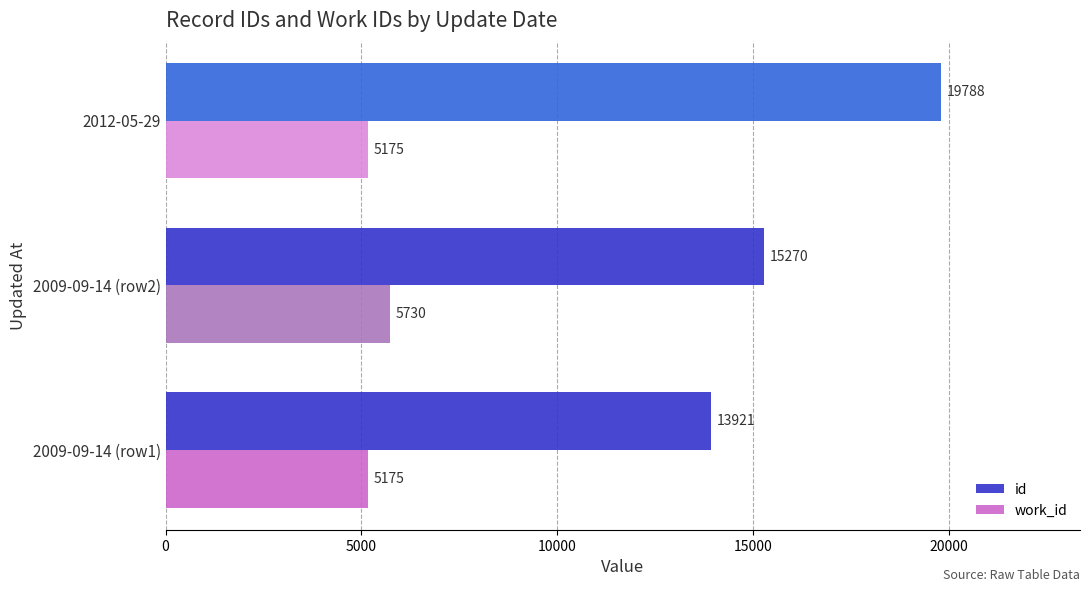

Which series has the largest total across all categories?

id